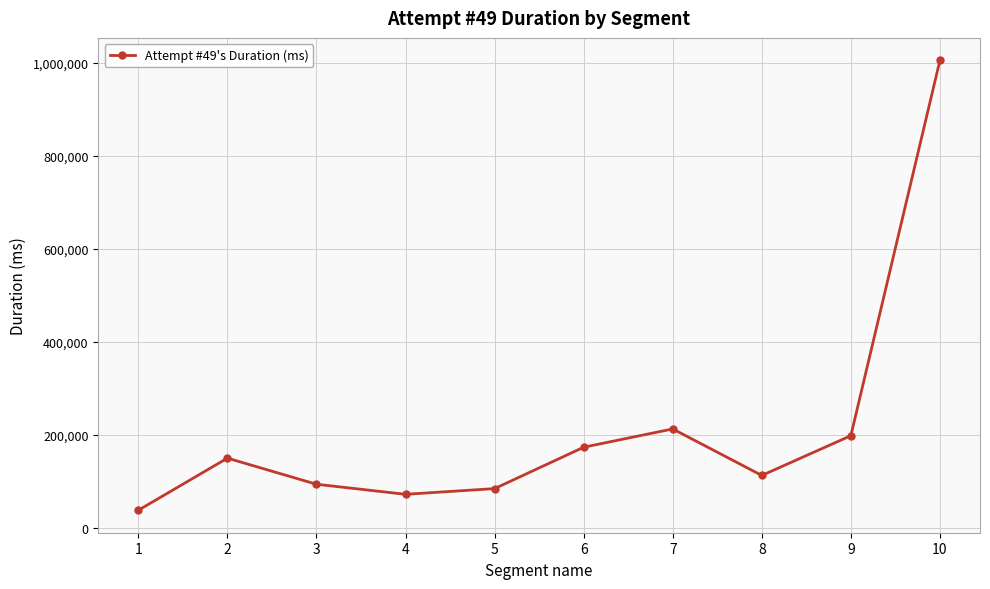

What is the smallest value displayed?

37686